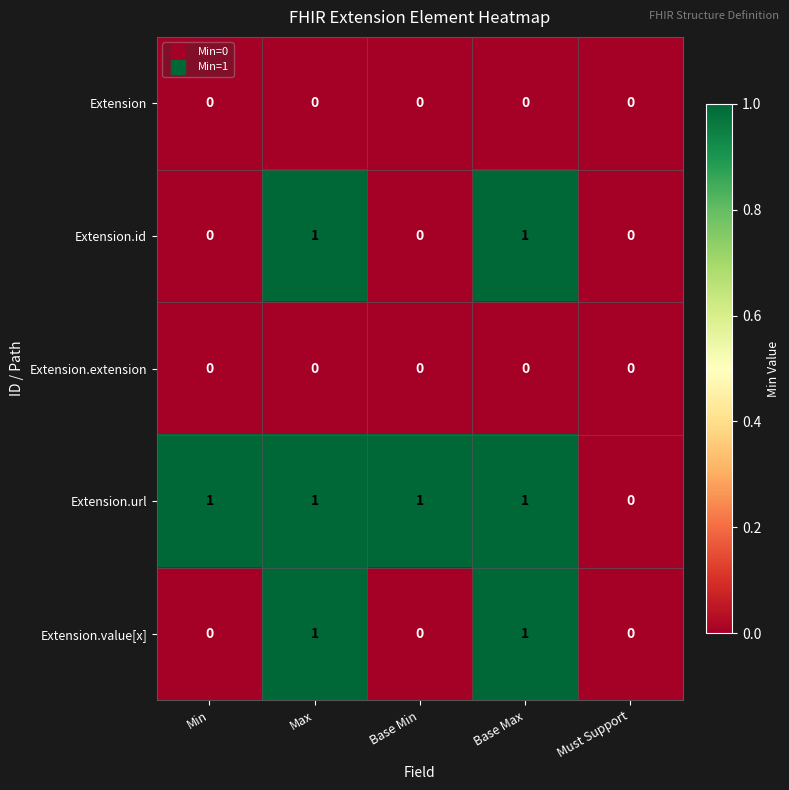

What is the total value across all series at Max?

3